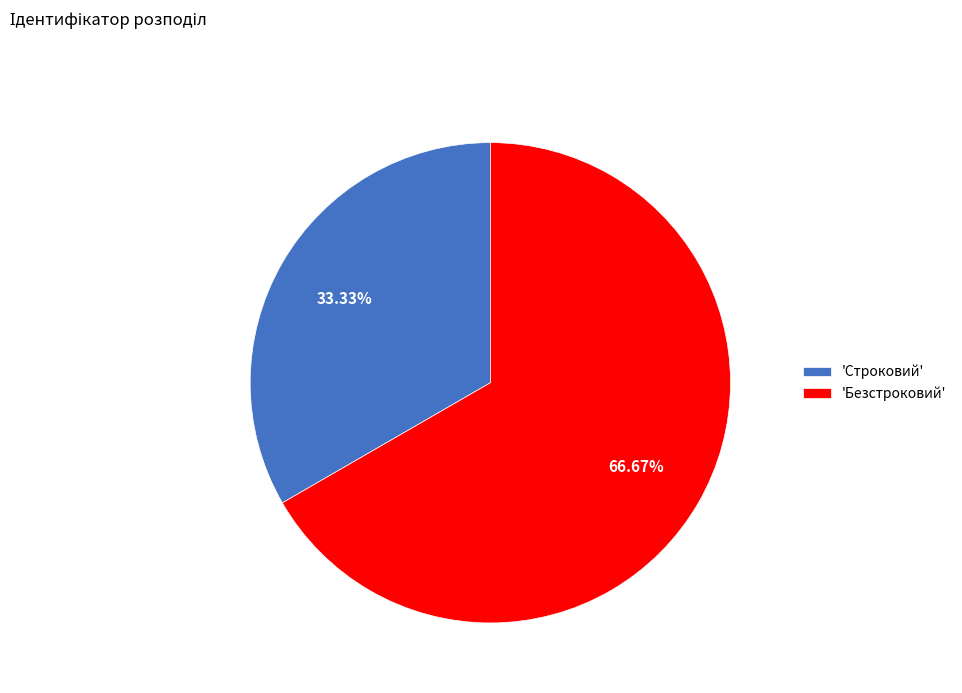

Rank the categories by value from lowest to highest.

'Строковий', 'Безстроковий'